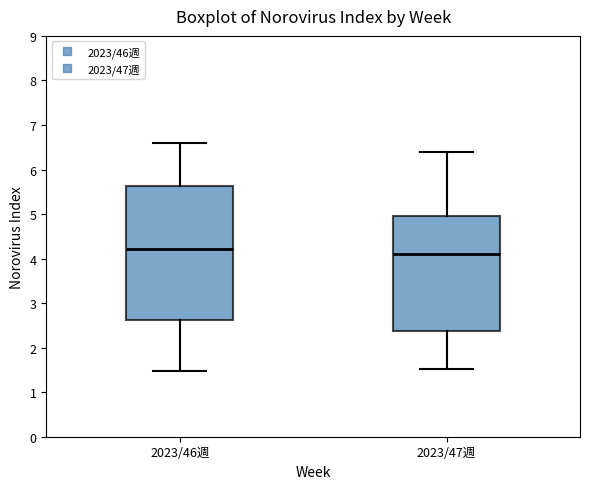

Where does the upper whisker of the box for 2023/46週 end on the y-axis? The values are not printed on the chart, so give them approximately, as read against the axis.

6.6